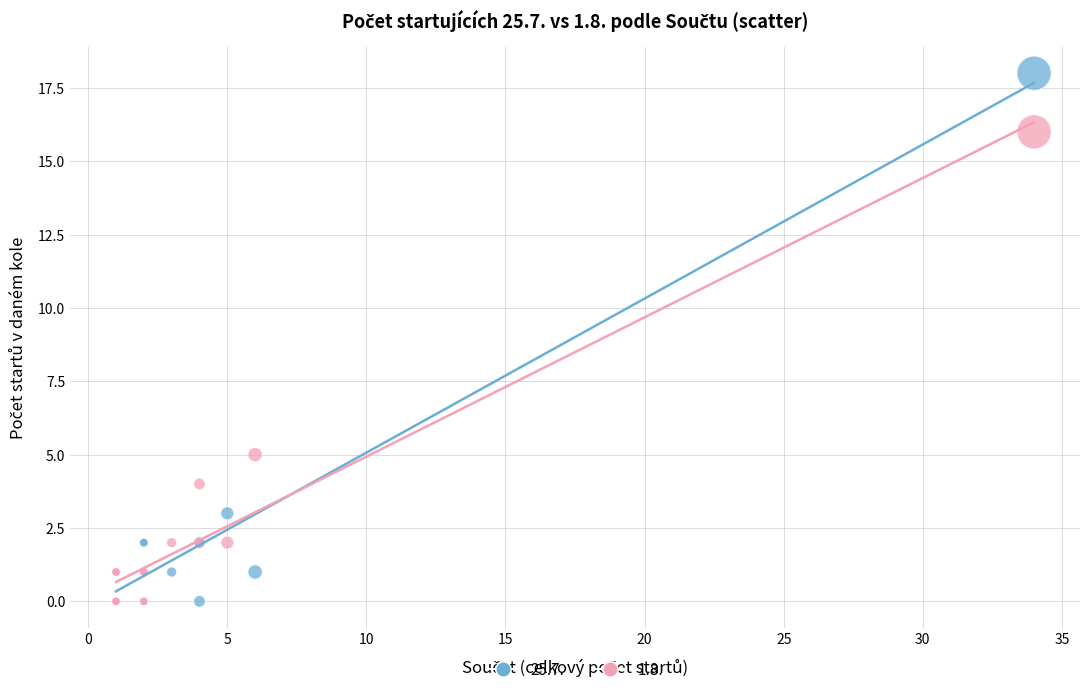

What is the X range (max minus min) for the scatter plot?

33